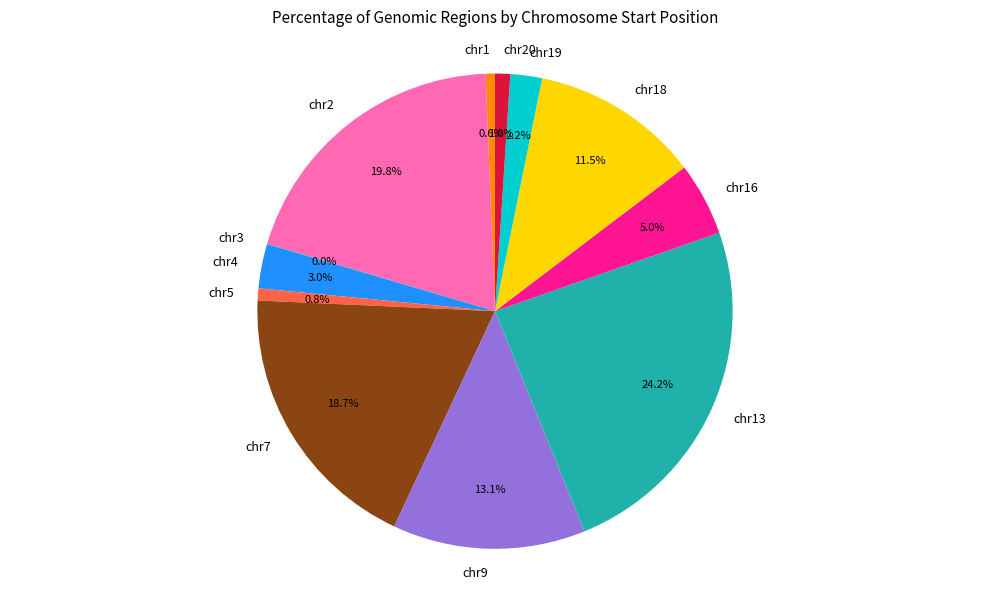

Is there a majority slice in this chart?

No